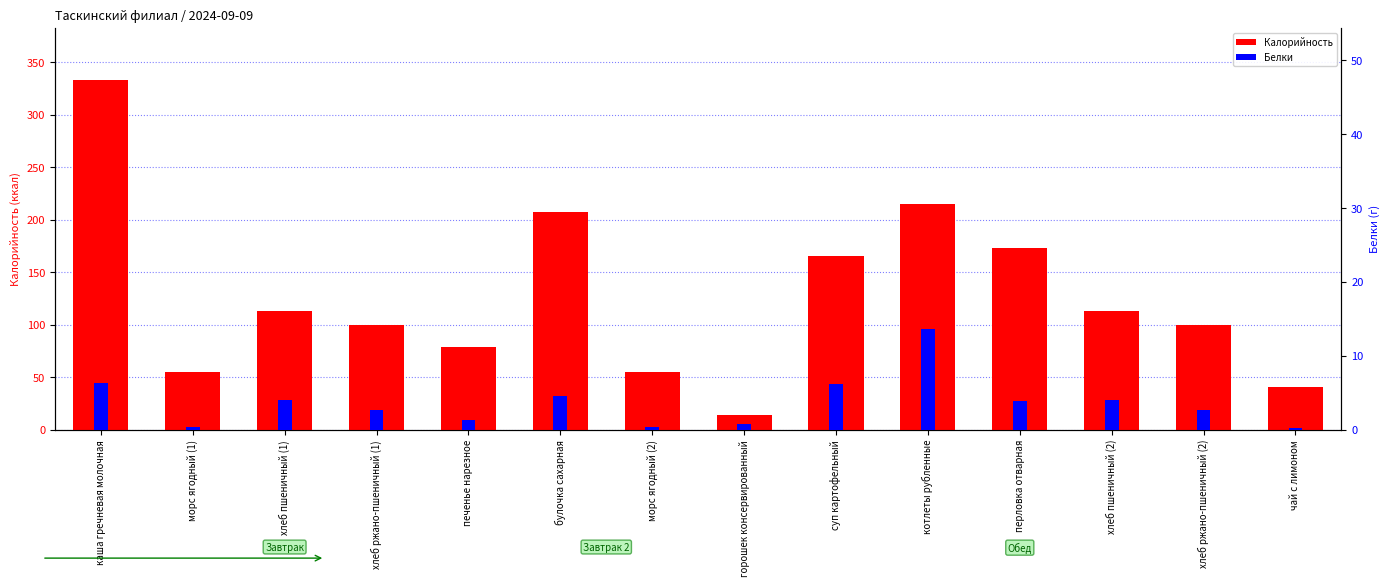

What is the average value of the Калорийность series?

125.7